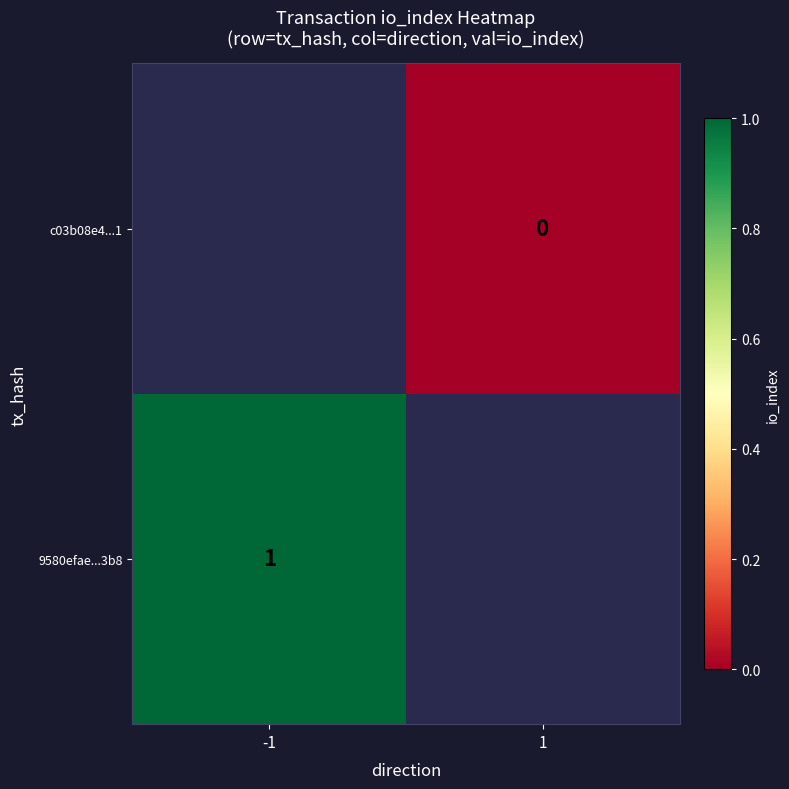

The value of 9580efae...3b8 at -1 is 1. True or false?

True